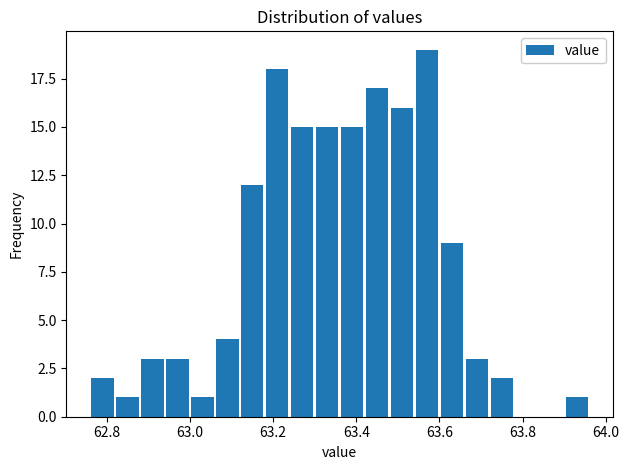

Around what value on the x-axis is the tallest bar? Give the approximate position of its centre, as read against the axis.

63.58